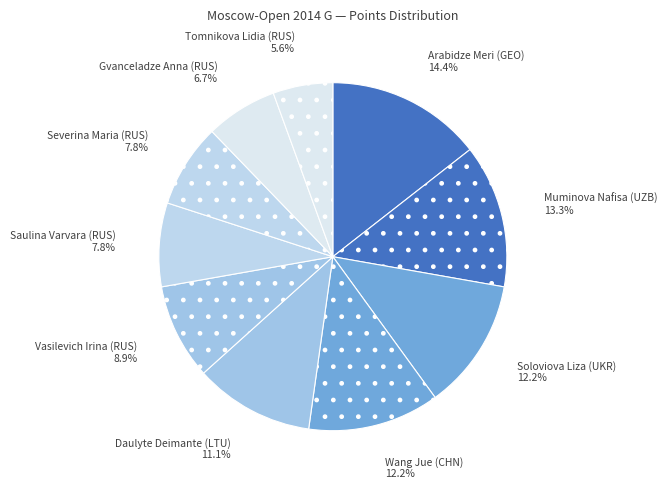

What portion of the pie excludes Daulyte Deimante (LTU)?

88.9%